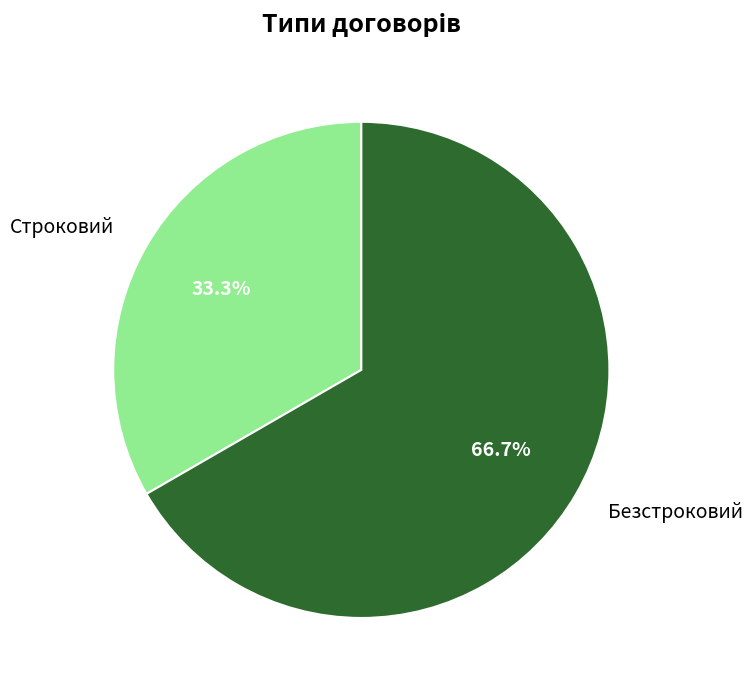

Is the sum of Строковий and Безстроковий greater than half?

Yes